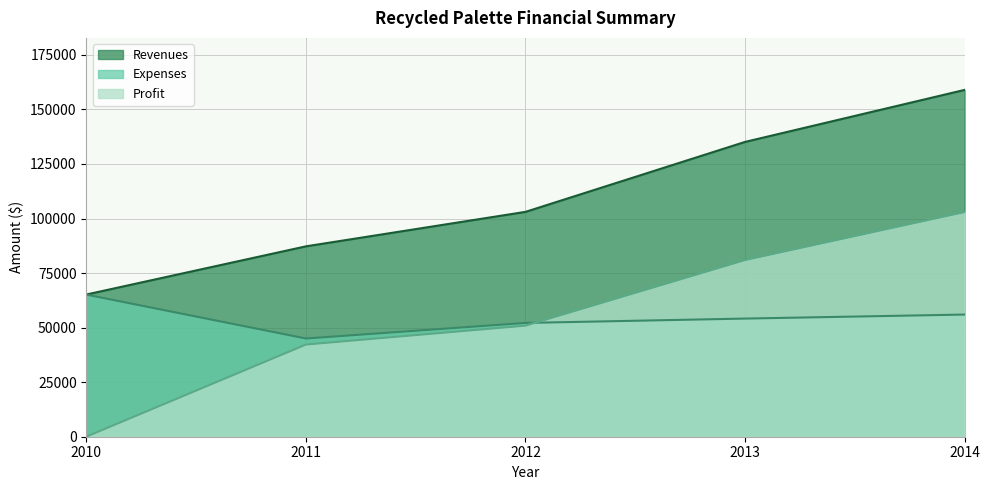

True or false: Expenses and Revenues intersect in this chart.

False